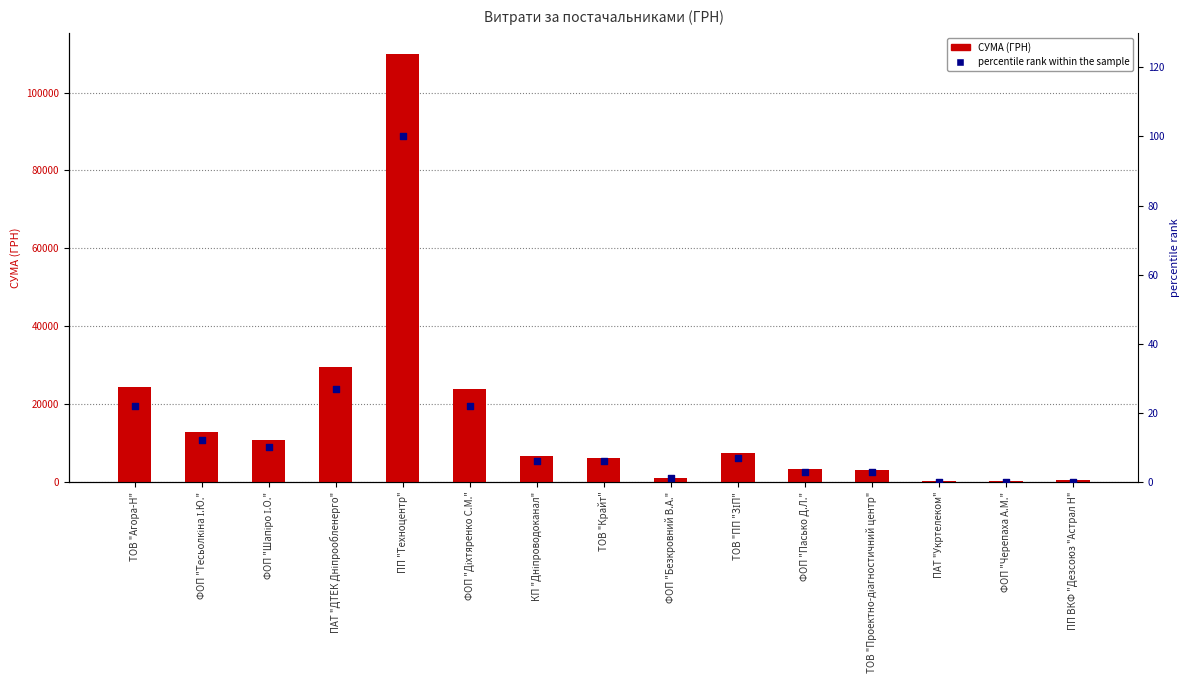

Is the value of percentile rank within the sample at ФОП "Черепаха А.М." greater than the value of СУМА (ГРН) at ПАТ "ДТЕК Дніпрообленерго"?

No